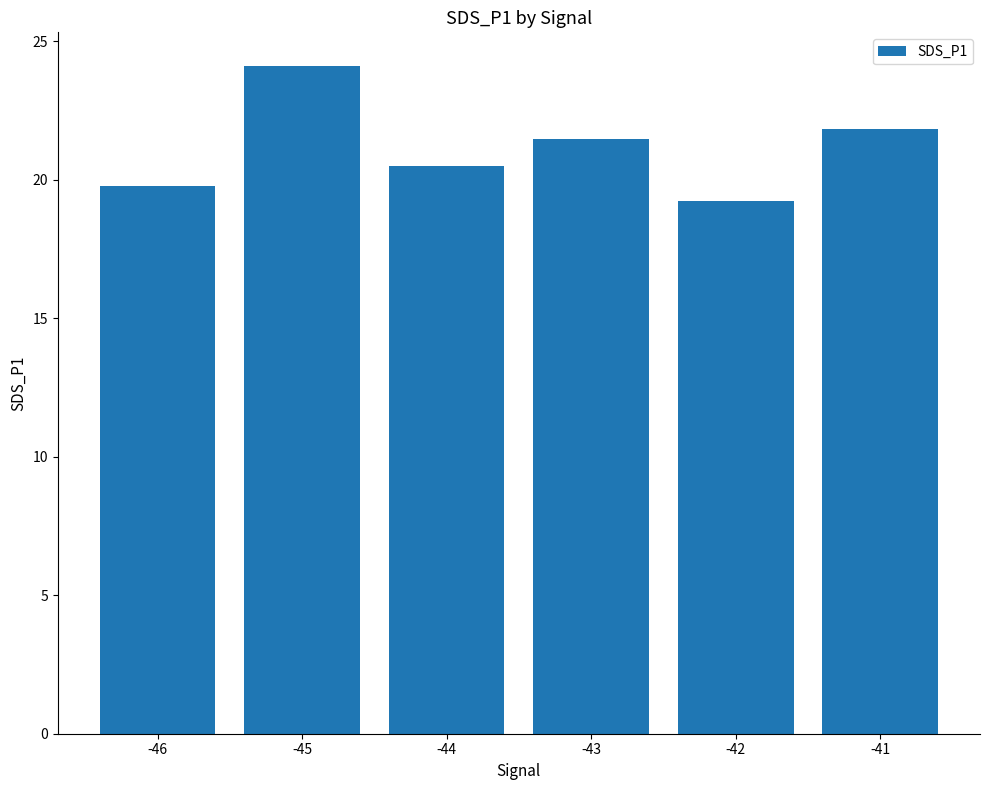

List the labels in order of value, largest first.

-45, -41, -43, -44, -46, -42